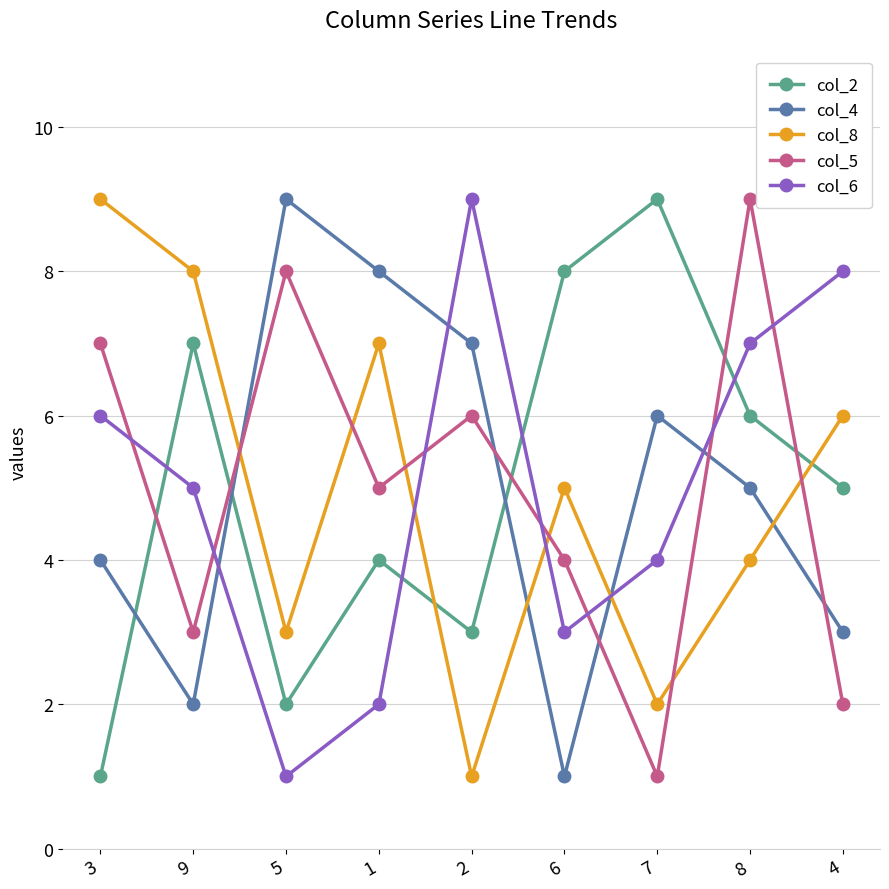

Reading left to right, extract all data points from this chart.

col_2: 1	7	2	4	3	8	9	6	5
col_4: 4	2	9	8	7	1	6	5	3
col_8: 9	8	3	7	1	5	2	4	6
col_5: 7	3	8	5	6	4	1	9	2
col_6: 6	5	1	2	9	3	4	7	8